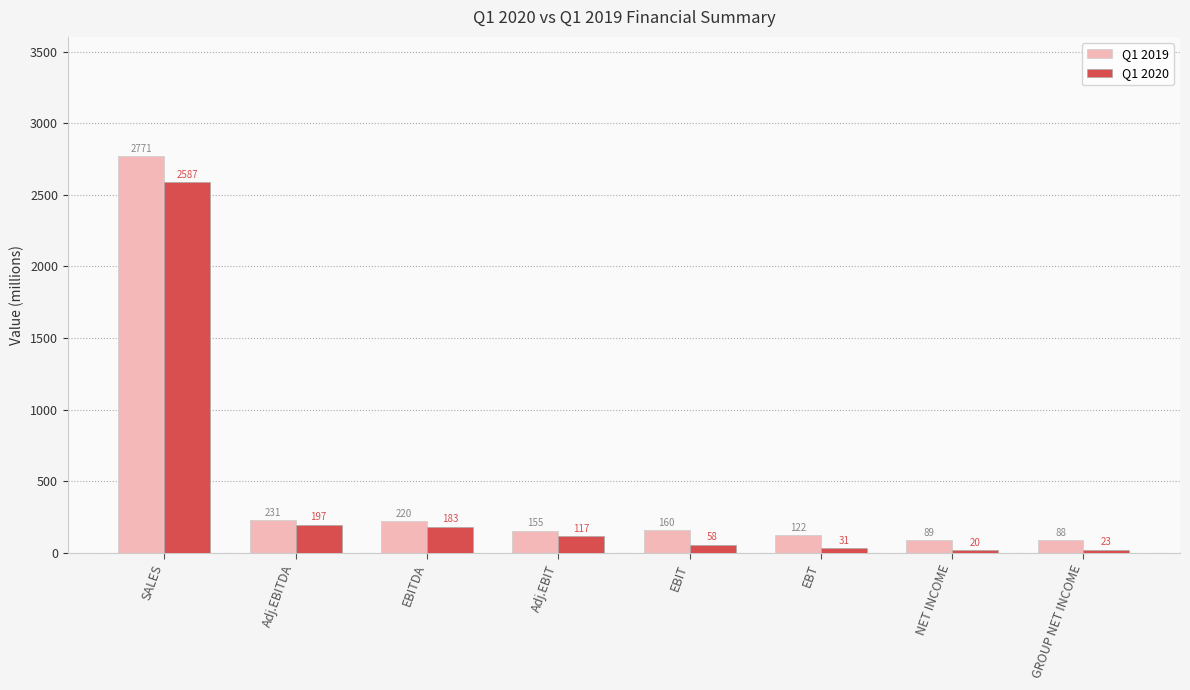

Rank the series by their average value, from lowest to highest.

Q1 2020, Q1 2019